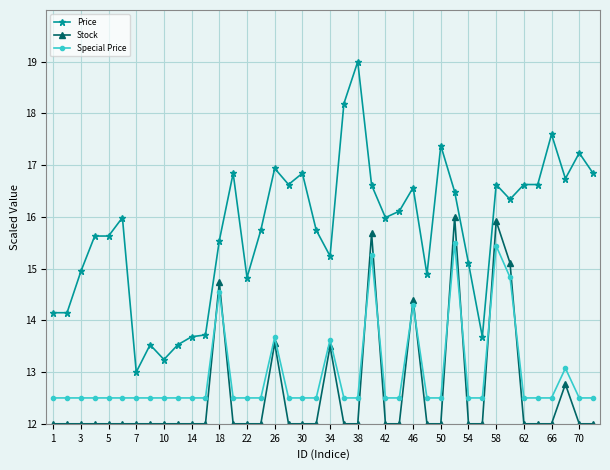

True or false: Price and Special Price cross at least once.

False